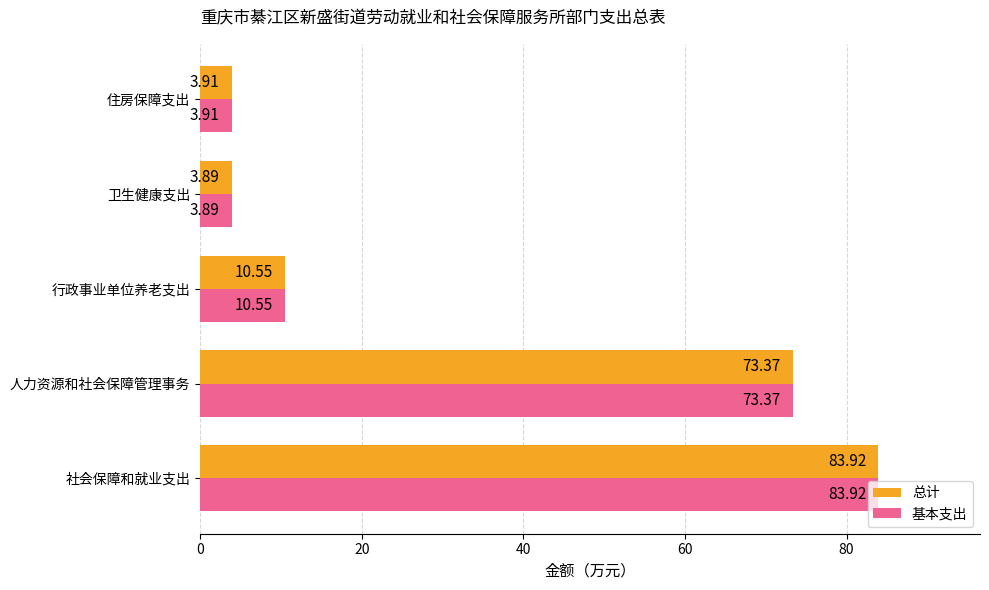

Where is 总计 nearest to the value 43?

人力资源和社会保障管理事务